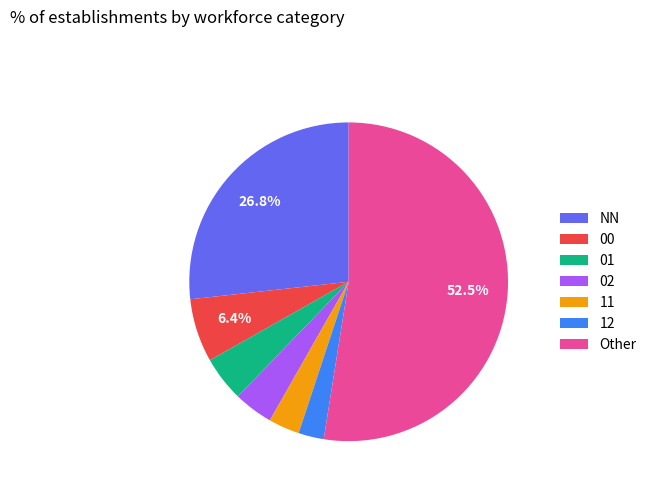

To the nearest percent, what portion does 00 represent?

6%